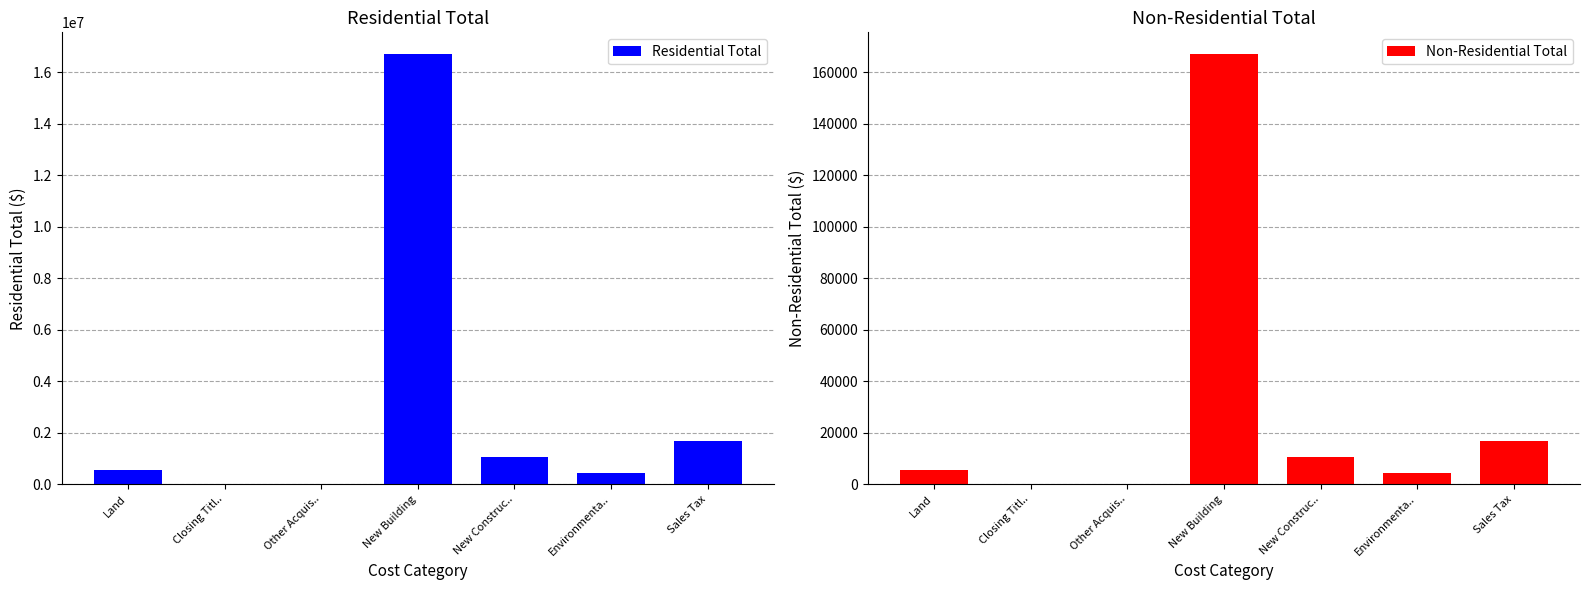

Rank the series by their maximum value, from highest to lowest.

Residential Total, Non-Residential Total